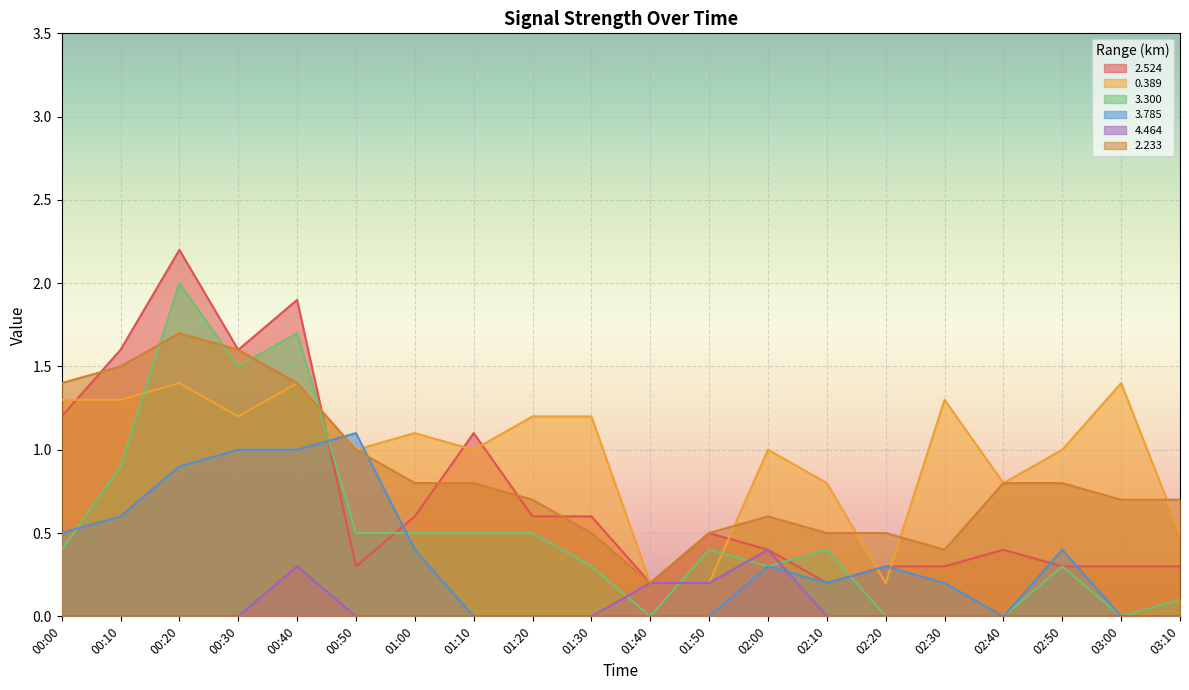

What is the sum of all 2.524 values?

14.9